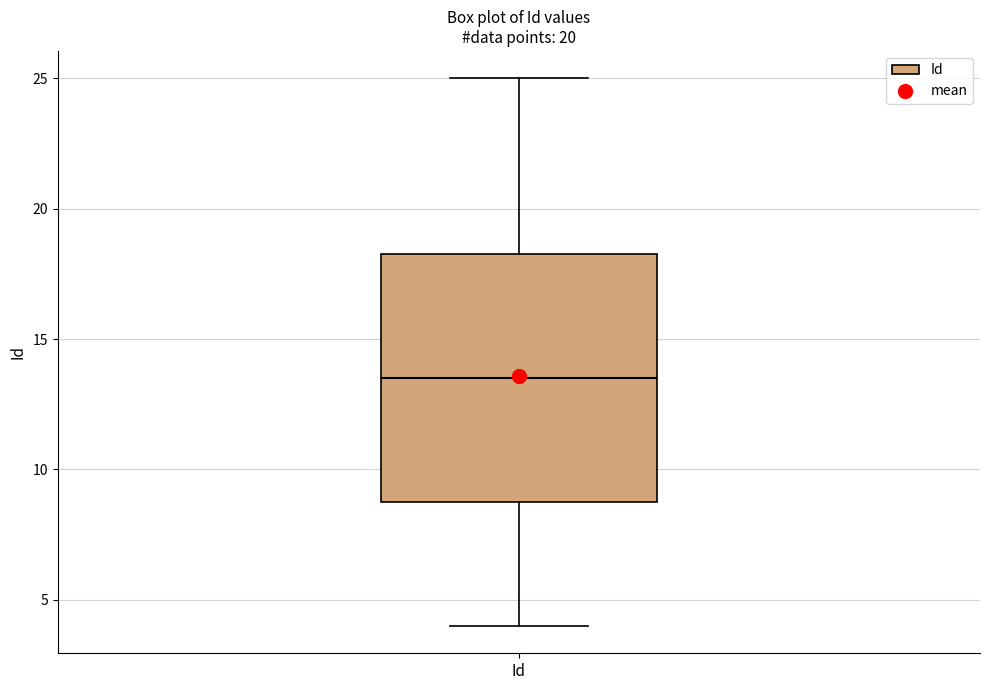

Transcribe this box plot: give where the median line is, the range the box spans, and where the two whiskers end, as read against the y-axis. The values are not printed on the chart, so give them approximately, as read against the axis.

median 13.5, box 9.0 to 18.5, whiskers 4.0 to 25.0